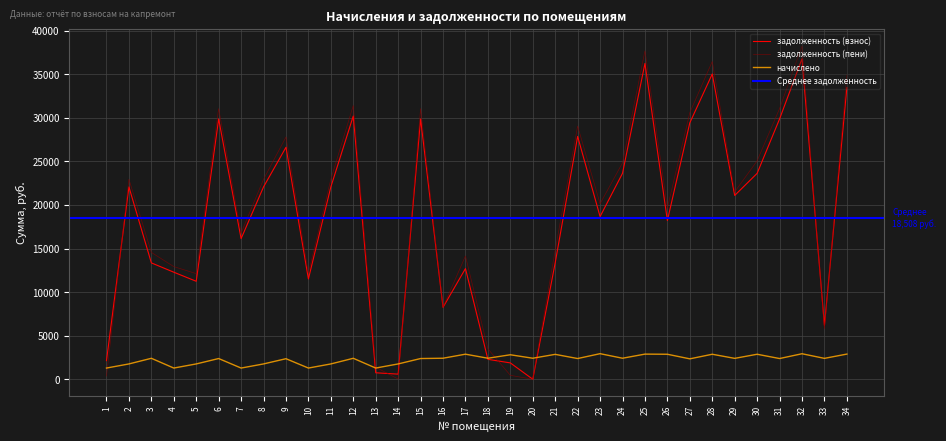

After their last crossing, which series has the higher values: задолженность (взнос) or задолженность (пени)?

задолженность (пени)